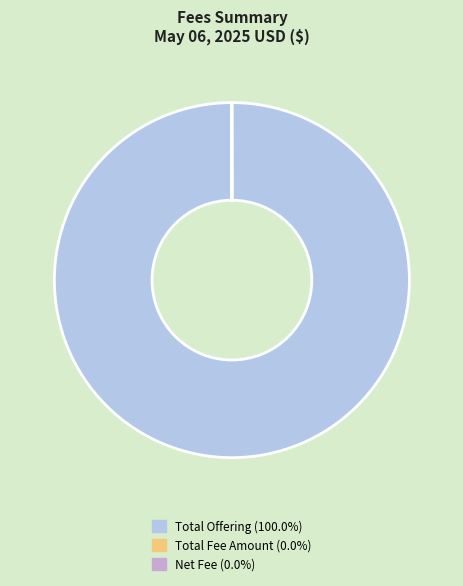

Which slice represents more than half of the pie?

Total Offering